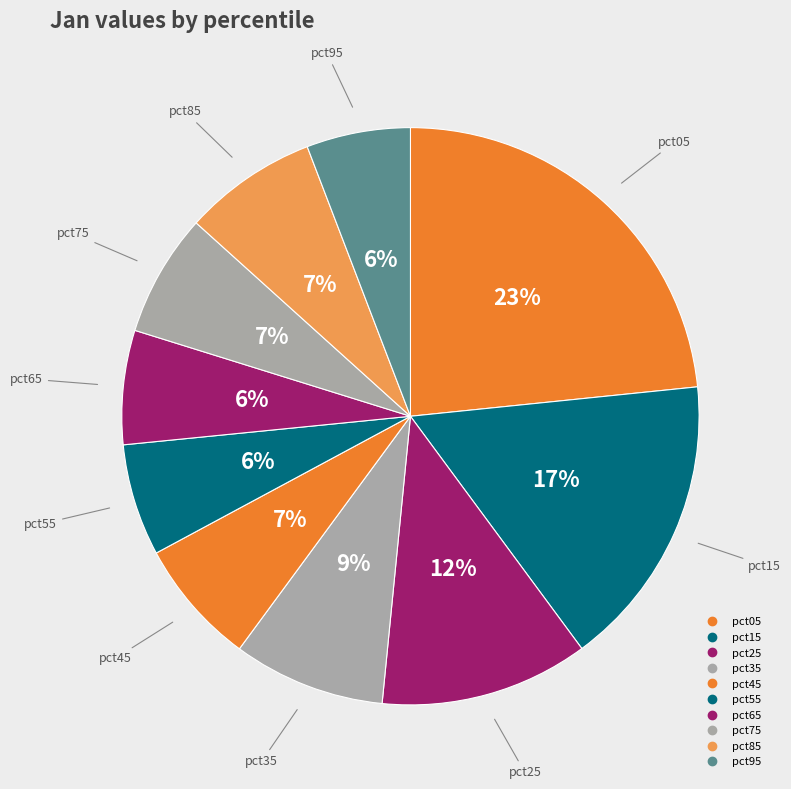

The pct35 slice represents 1% of the pie. True or false?

False